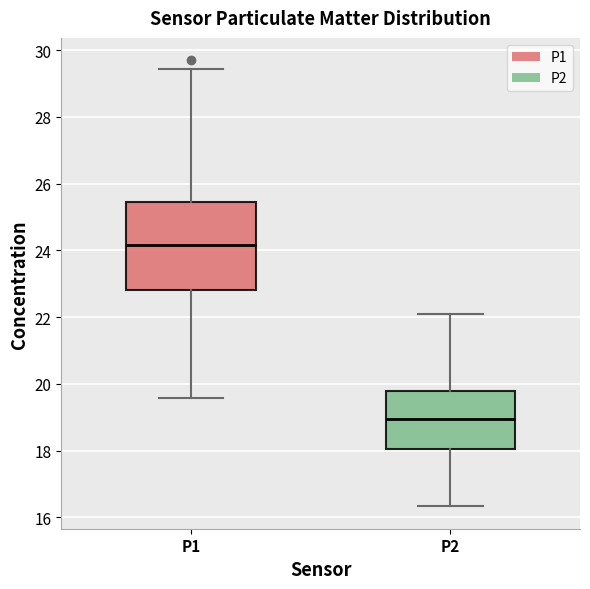

Which box has the lowest median line?

P2